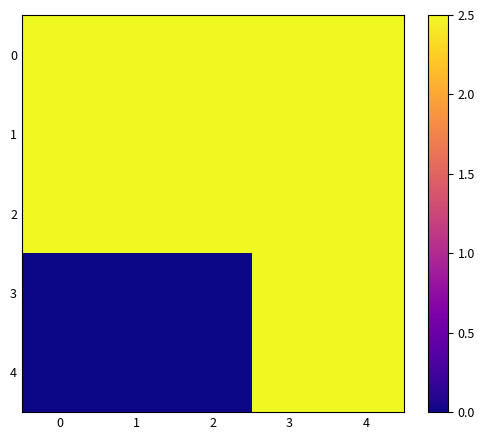

What is the maximum value shown in the chart?

2.5